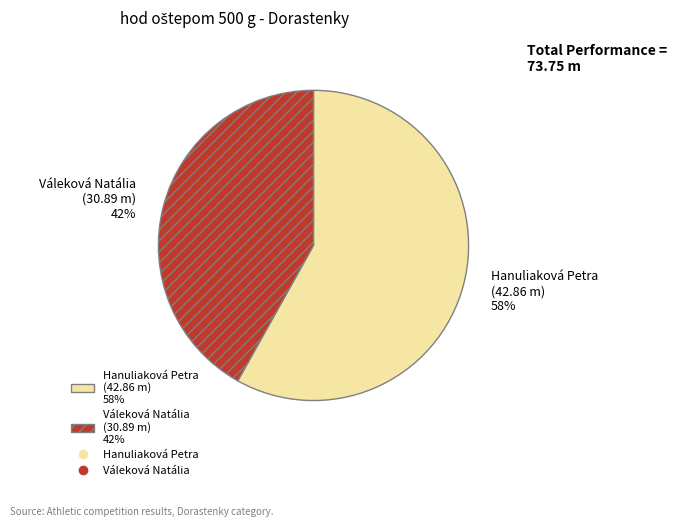

Between Hanuliaková Petra and Váleková Natália, which is larger?

Hanuliaková Petra